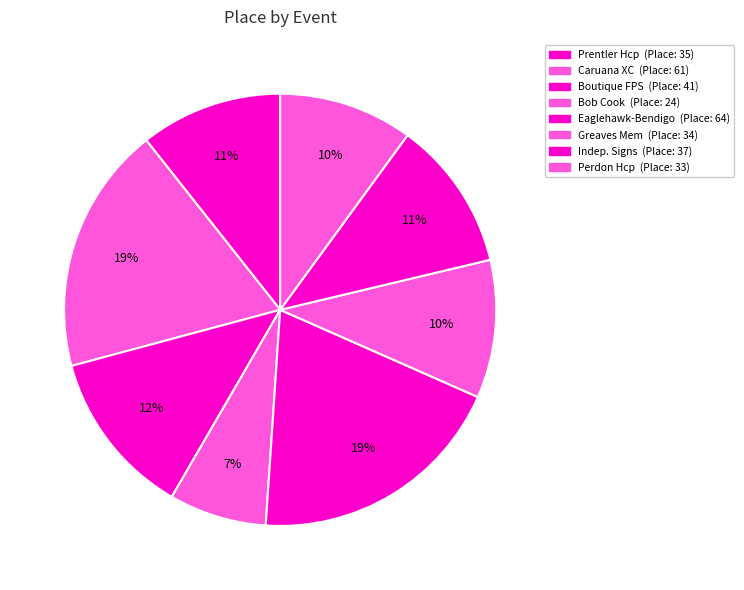

Rank the categories by value from highest to lowest.

RetireInvest Eaglehawk to Bendigo, Caruana Cross Country Classic, Boutique FPS Handicap, Independent Signs Handicap, Helmut & Maija Prentler Handicap, Eric Greaves Memorial Handicap, George Perdon Handicap, 31st Anniversary Bob Cook Memorial